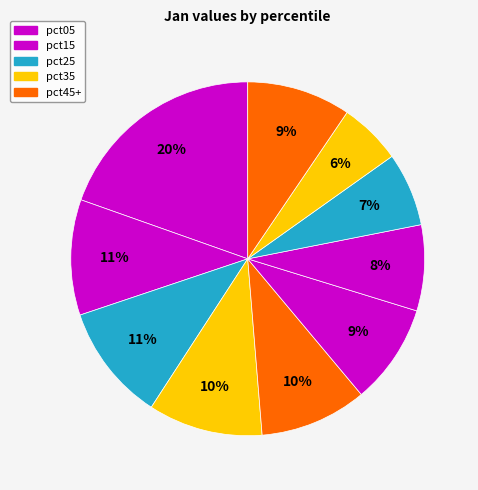

How many slices are in this pie chart?

10